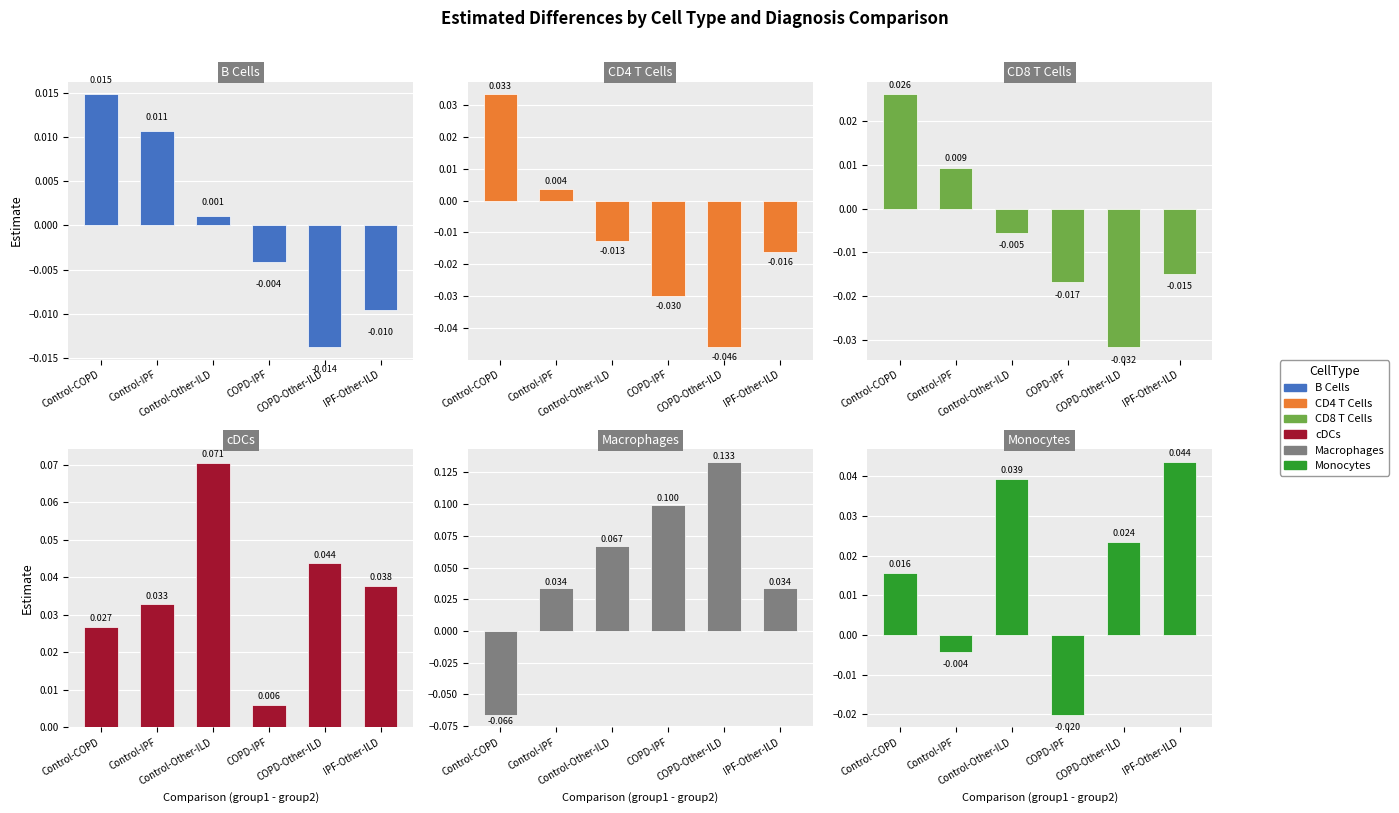

What is the spread (max minus min) of values at Control-COPD?

0.1